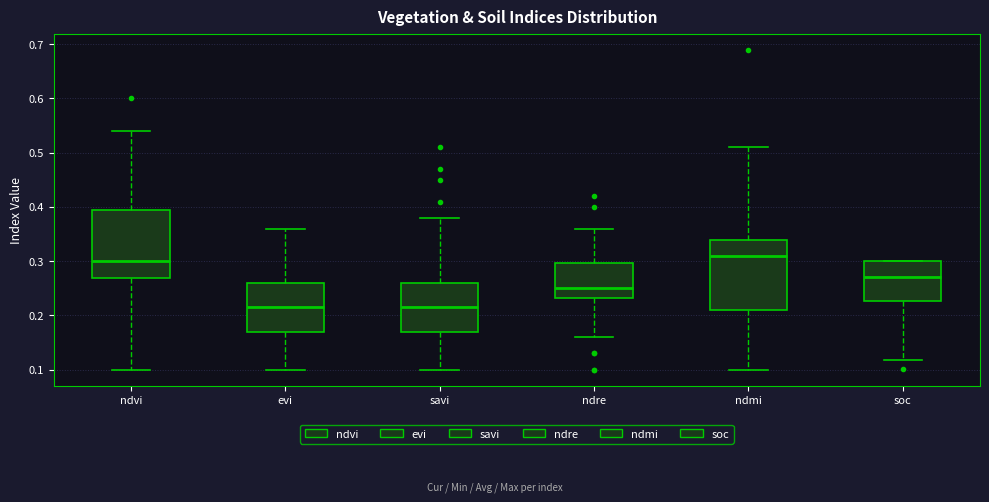

Reading left to right, read every box against the y-axis: the position of its median line, the range the box covers, and the ends of its whiskers. The values are not printed on the chart, so give them approximately, as read against the axis.

ndvi: median 0.30, box 0.27 to 0.40, whiskers 0.10 to 0.54
evi: median 0.22, box 0.17 to 0.26, whiskers 0.10 to 0.36
savi: median 0.22, box 0.17 to 0.26, whiskers 0.10 to 0.38
ndre: median 0.25, box 0.23 to 0.30, whiskers 0.16 to 0.36
ndmi: median 0.31, box 0.21 to 0.34, whiskers 0.10 to 0.51
soc: median 0.27, box 0.23 to 0.30, whiskers 0.12 to 0.30